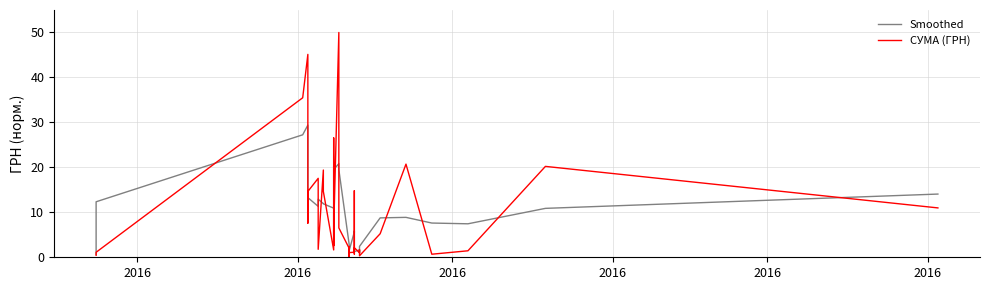

Which series has the largest range (max minus min)?

СУМА (ГРН)